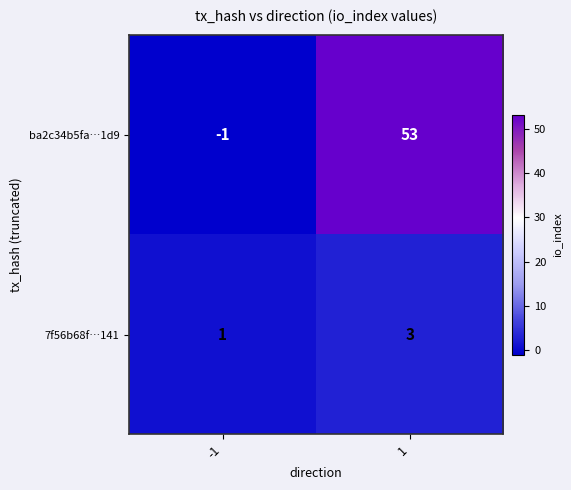

What is the greatest value displayed?

53